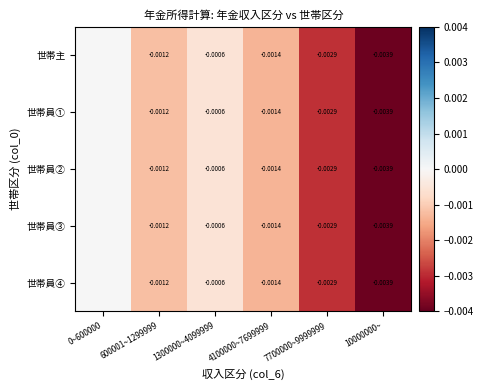

Is the value of 世帯員④ at 1300000~4099999 greater than the value of 世帯員③ at 7700000~9999999?

Yes